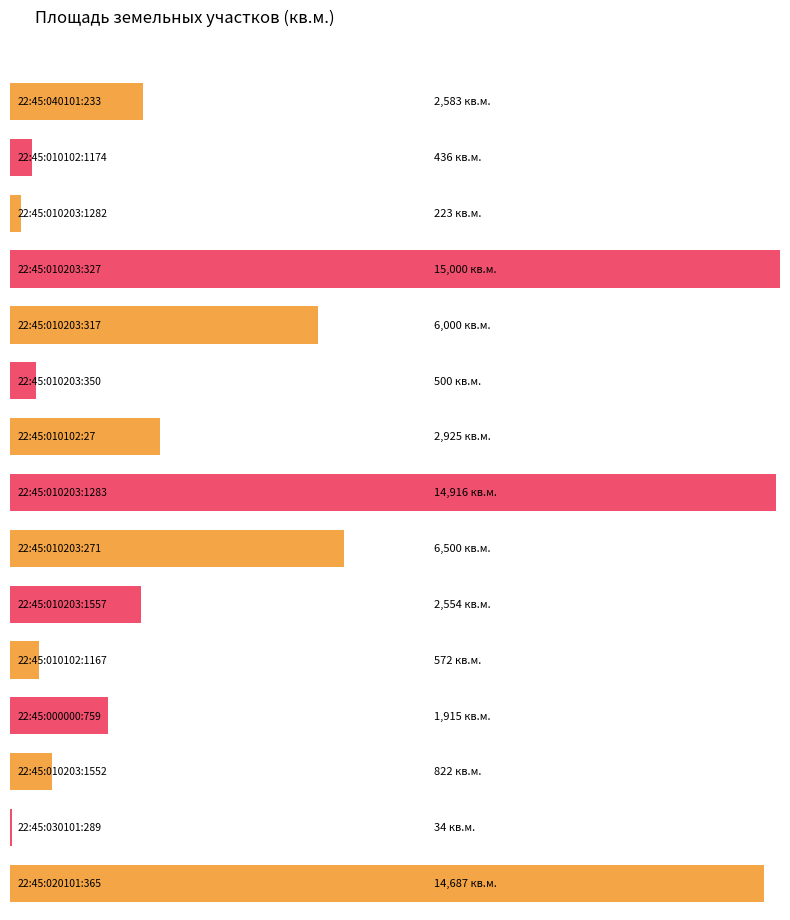

The chart shows a value of 223 at 22:45:010203:1282. True or false?

True